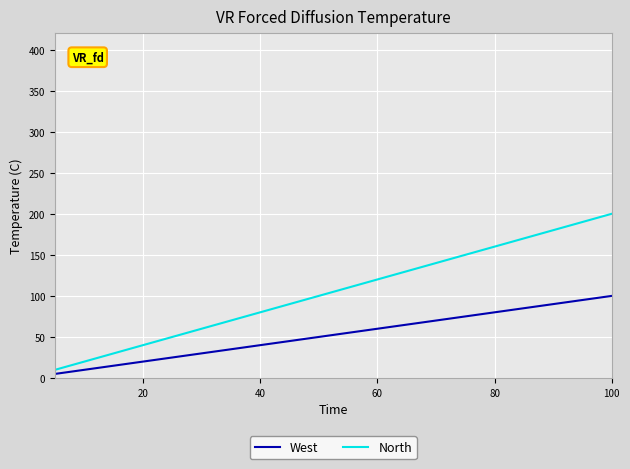

Reading left to right, list all the values displayed in this chart.

West: 5	10	15	20	25	30	35	40	45	50	55	60	65	70	75	80	85	90	95	100
North: 10	20	30	40	50	60	70	80	90	100	110	120	130	140	150	160	170	180	190	200